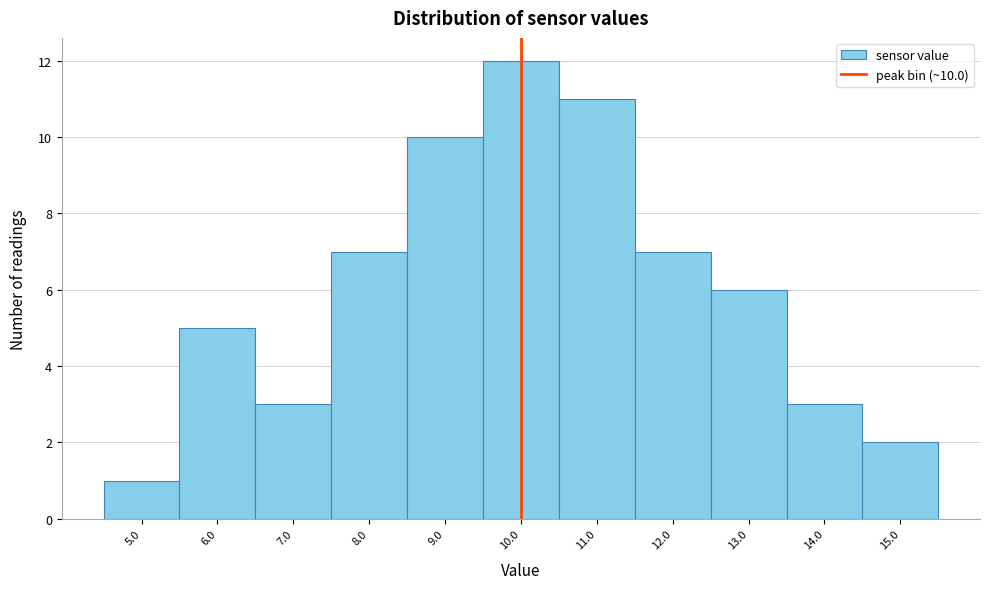

Which range on the x-axis has the tallest bar?

9.5 to 10.5